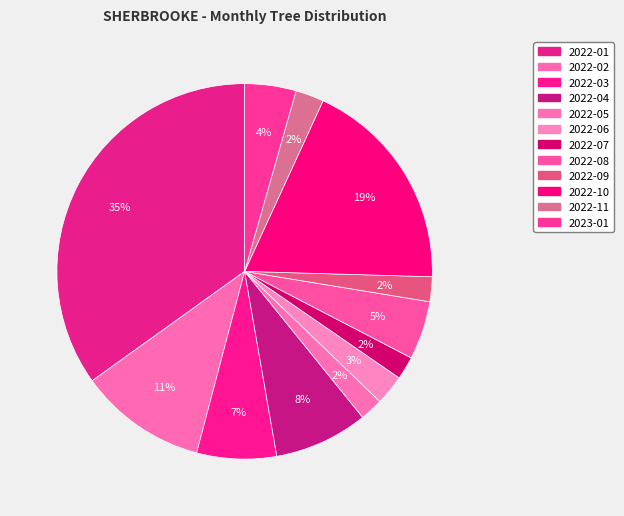

Count the number of slices in the pie.

12